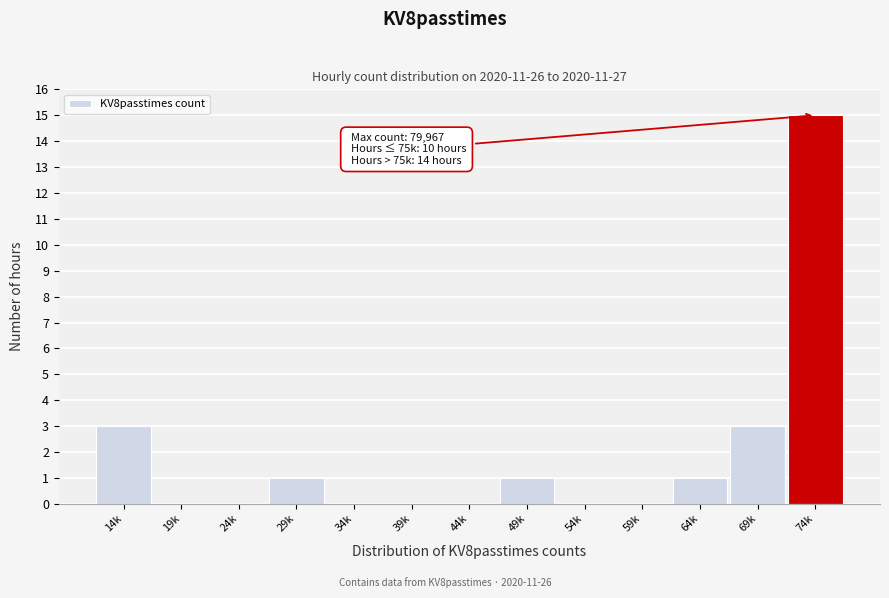

Reading left to right, extract all data points from this chart.

14k=3	19k=0	24k=0	29k=1	34k=0	39k=0	44k=0	49k=1	54k=0	59k=0	64k=1	69k=3	74k=15